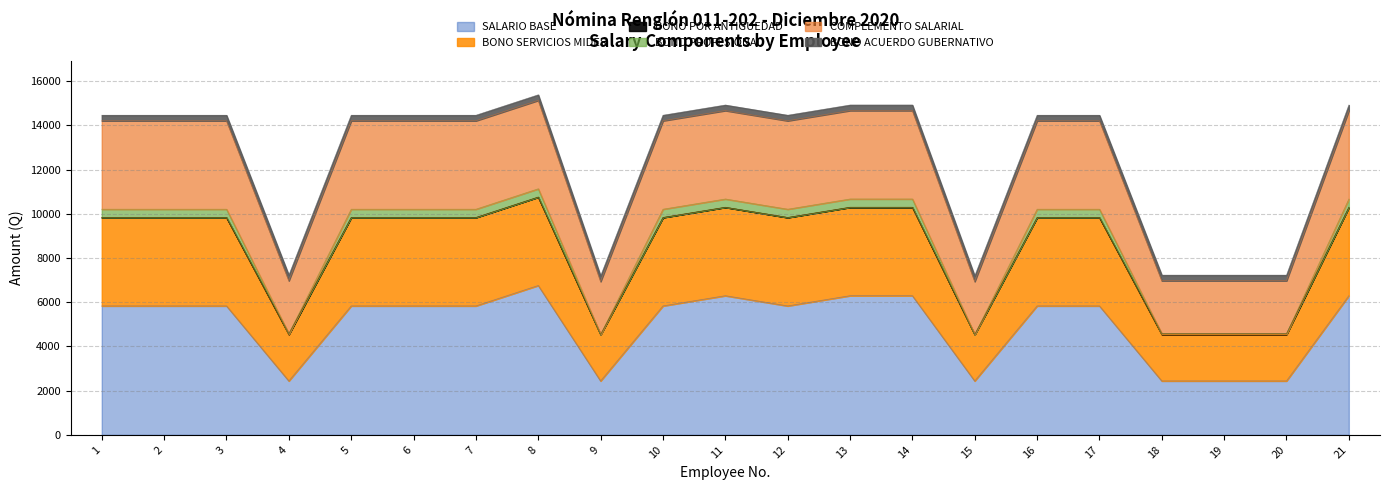

How many data points does each series have?

21